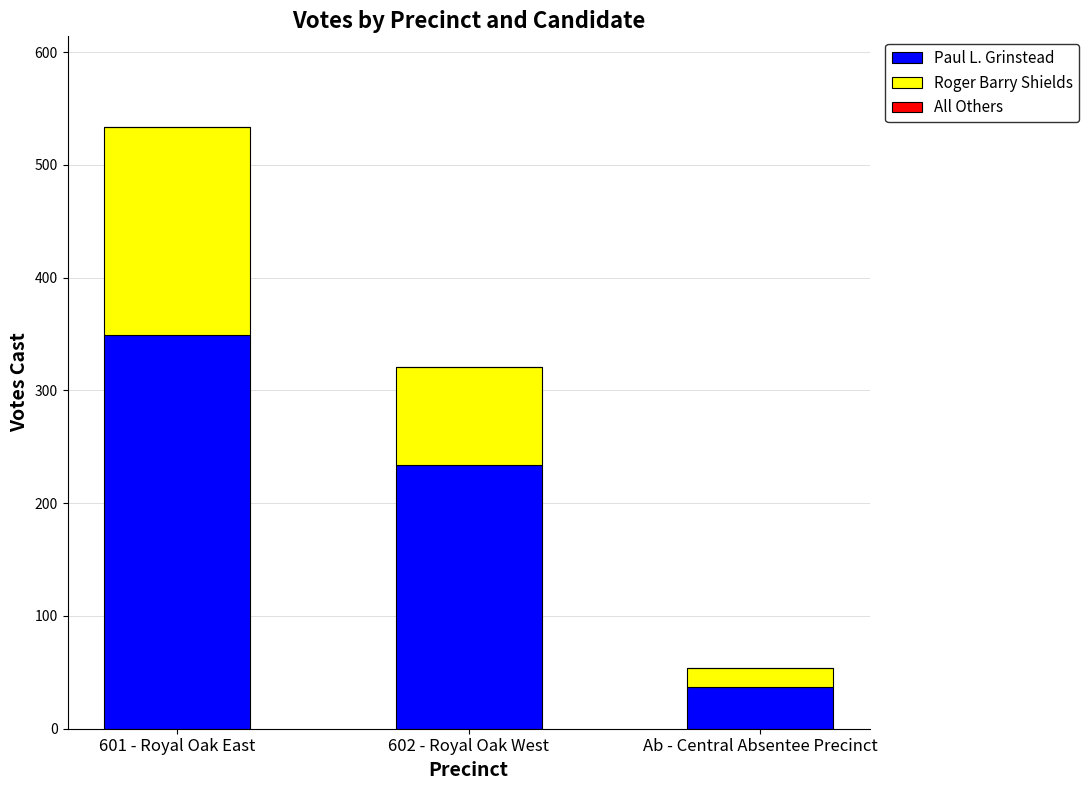

True or false: Paul L. Grinstead has a value of 349 at 601 - Royal Oak East.

True